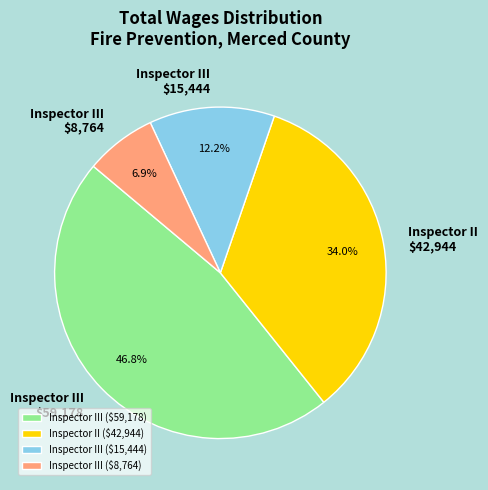

Is there any slice that represents more than half of the pie?

No